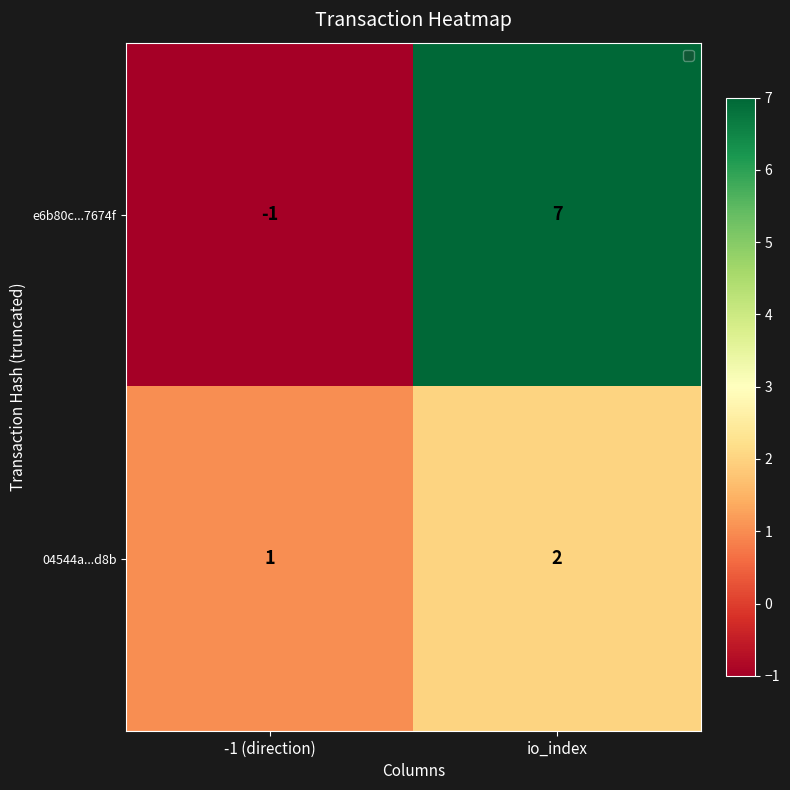

At which category is the sum across all series the highest?

io_index